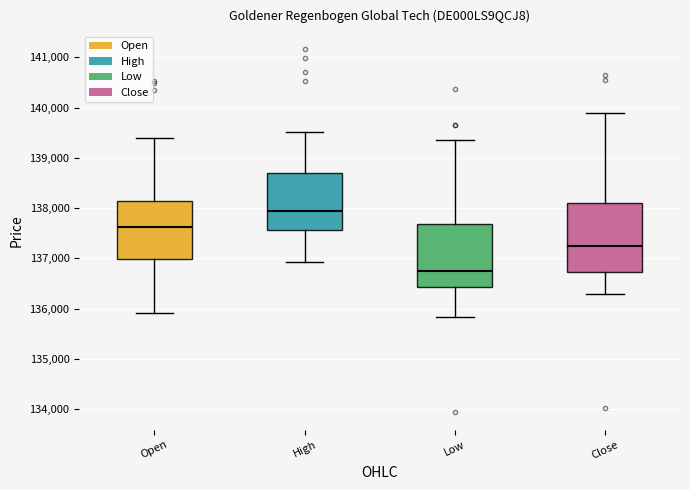

Where is the upper edge of the box for High on the y-axis? The values are not printed on the chart, so give them approximately, as read against the axis.

138700